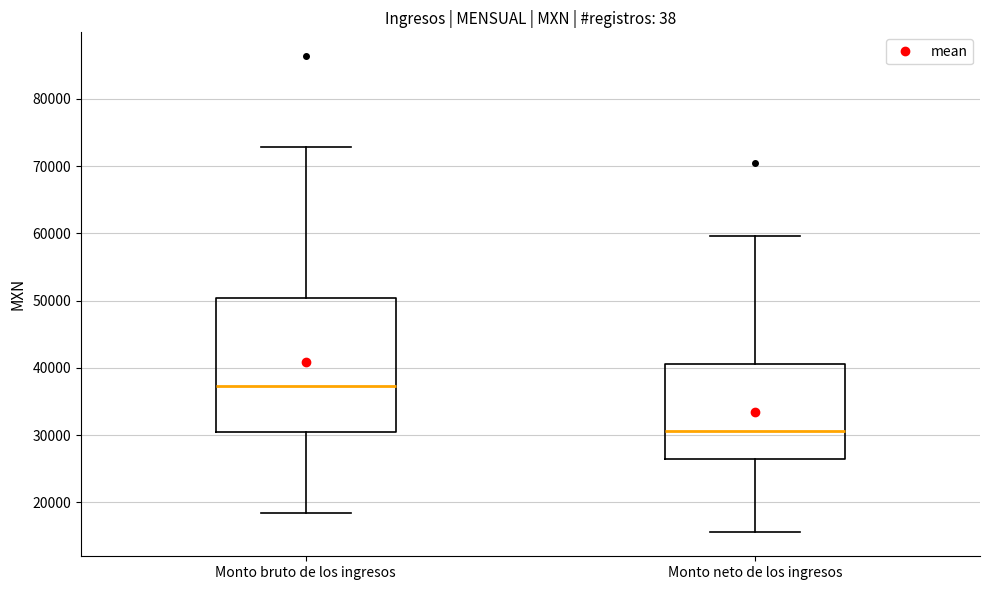

Comparing the boxes themselves (not the whiskers), which one is the tallest?

Monto bruto de los ingresos